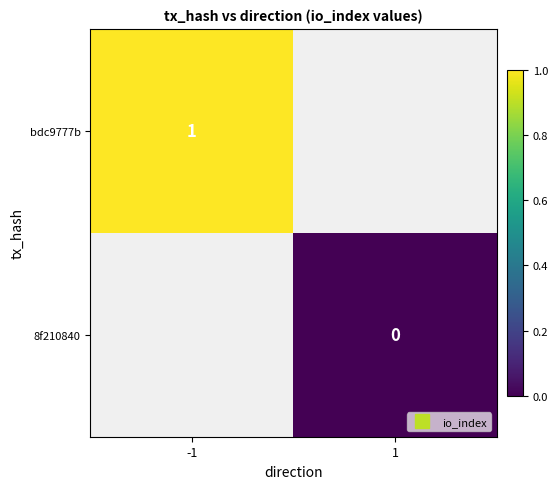

Rank the series at -1 from lowest to highest value.

bdc9777b, 8f210840